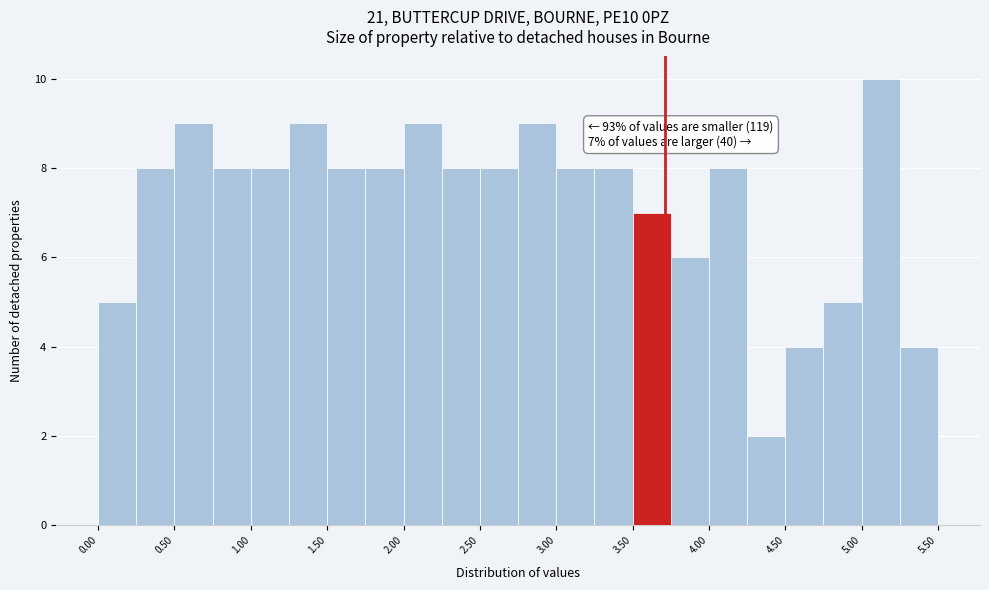

Over which range of the x-axis is the bar tallest?

5.00 to 5.25